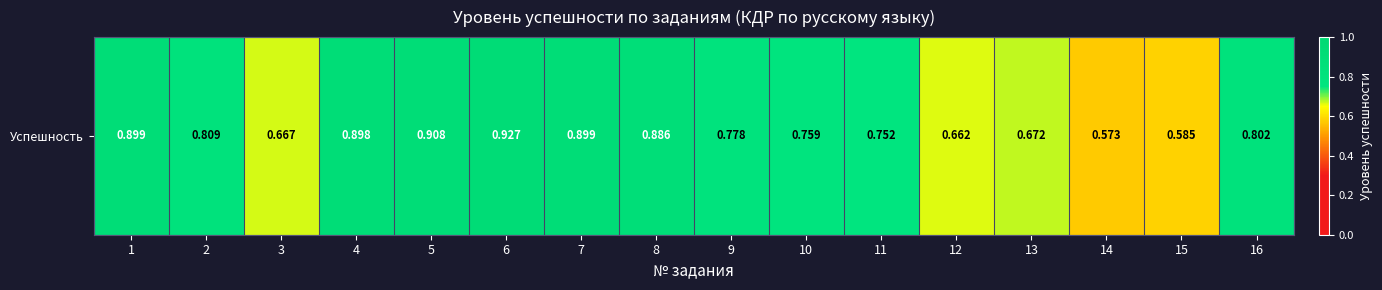

At which category does the chart reach its peak across all series?

6